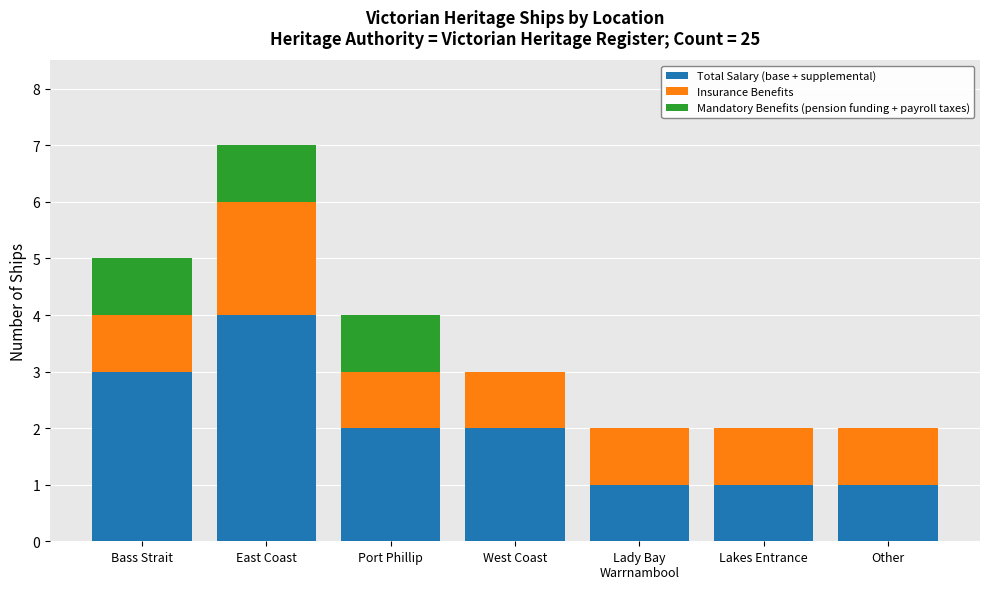

True or false: Total Salary (base + supplemental) has a value of 0 at Other.

False